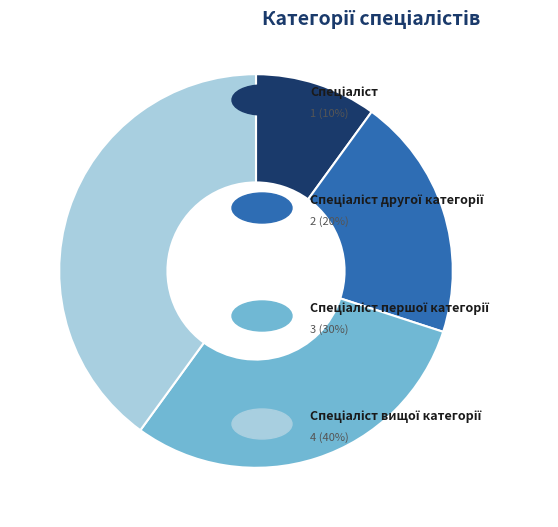

Count the number of slices in the pie.

4